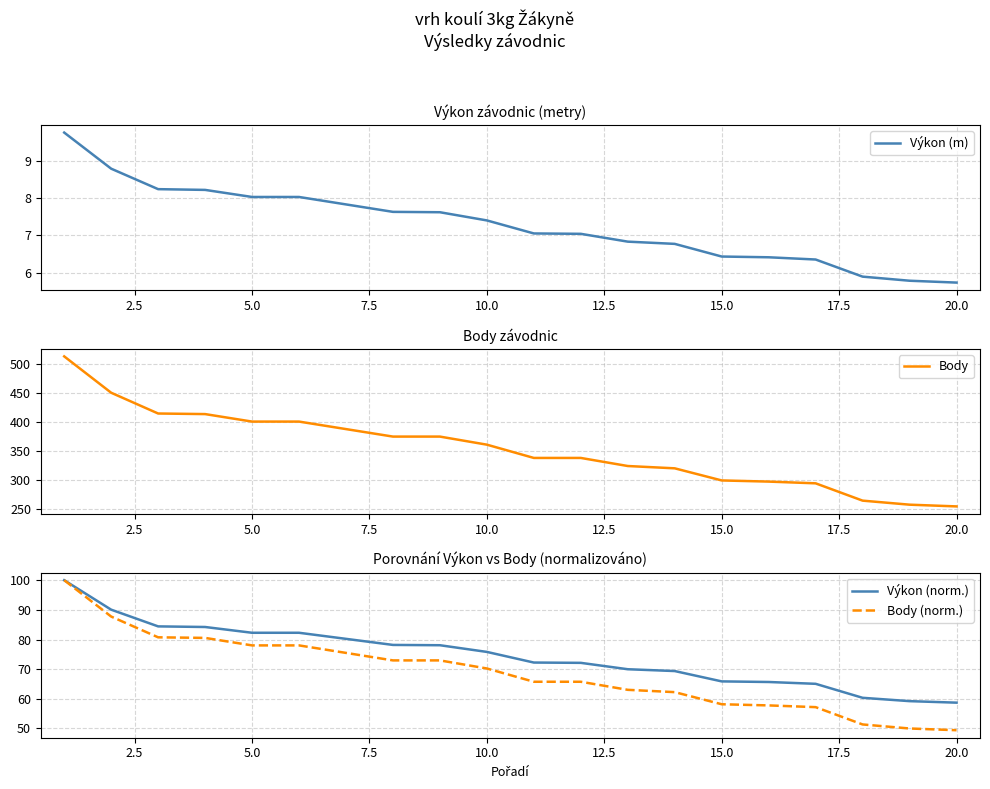

The value of Body (norm.) at 5.0 is 24.4. True or false?

False